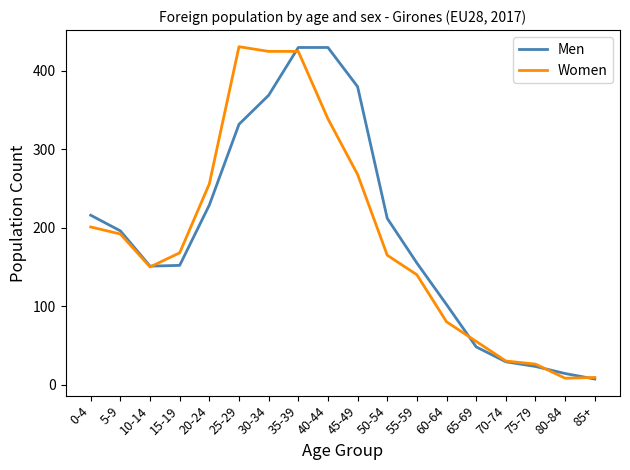

How many lines are shown in the chart?

2